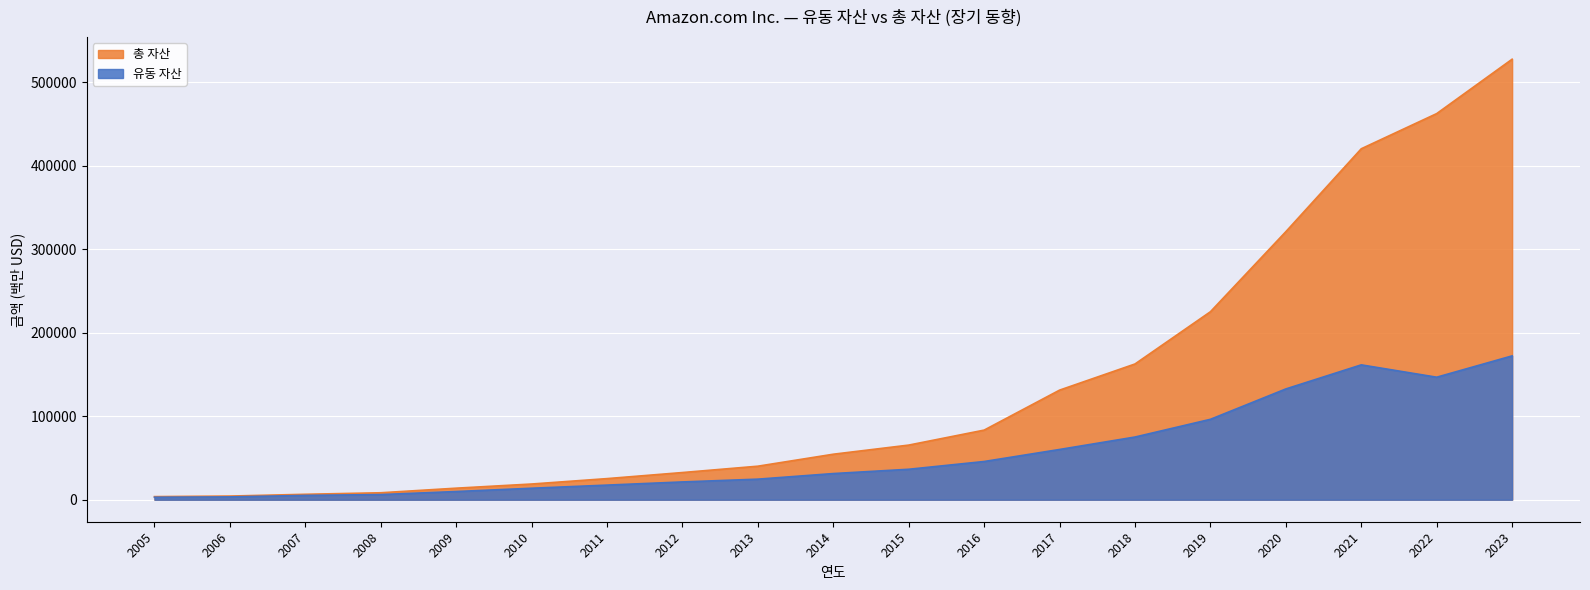

Rank the series by their average value, from highest to lowest.

총 자산, 유동 자산